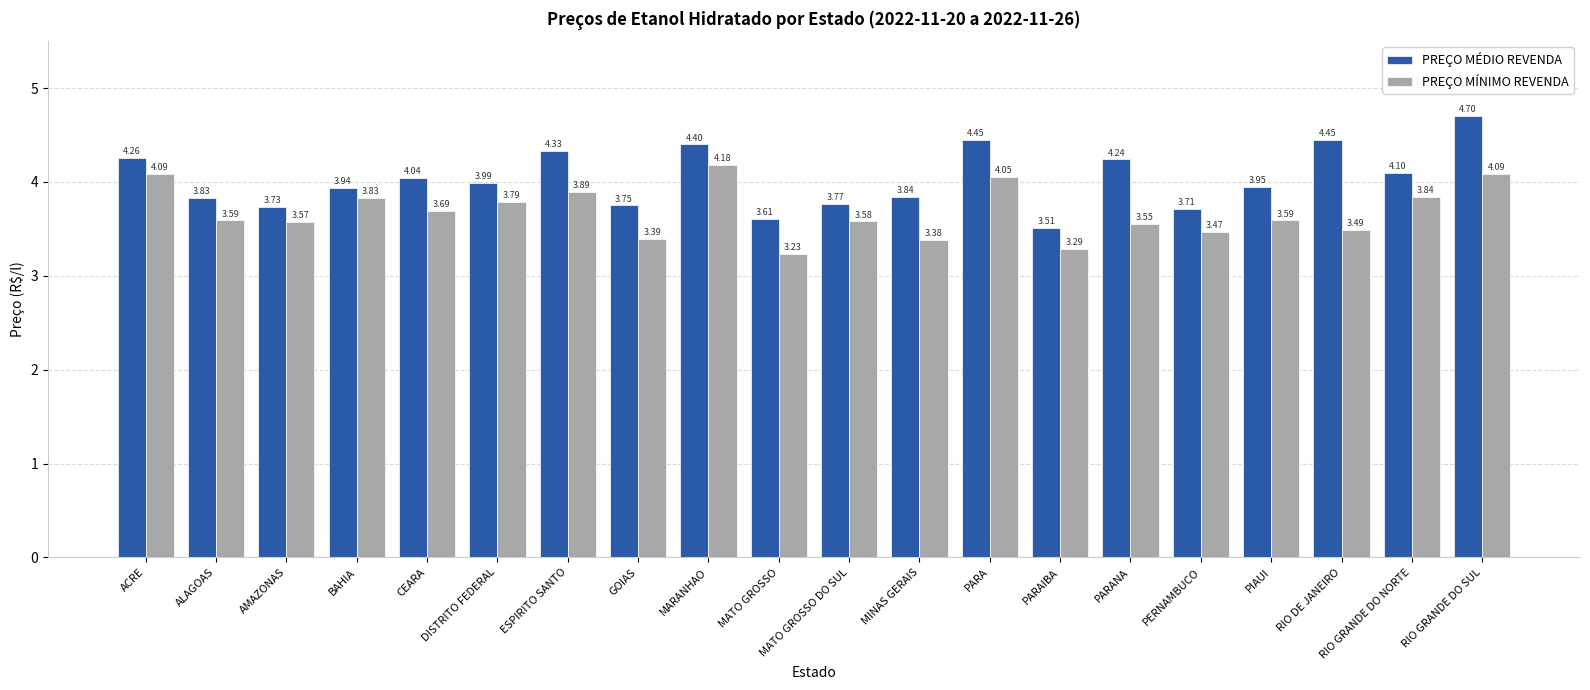

What position from the right is AMAZONAS?

18